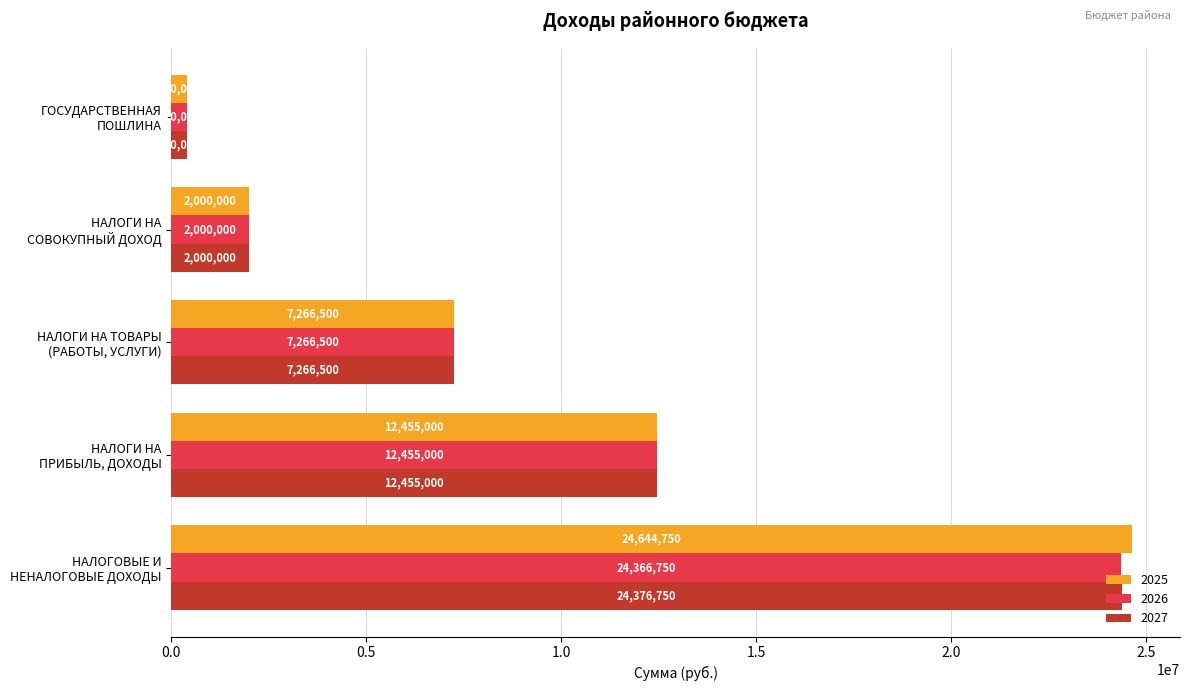

The value of 2027 at НАЛОГИ НА
СОВОКУПНЫЙ ДОХОД is 2000000. True or false?

True